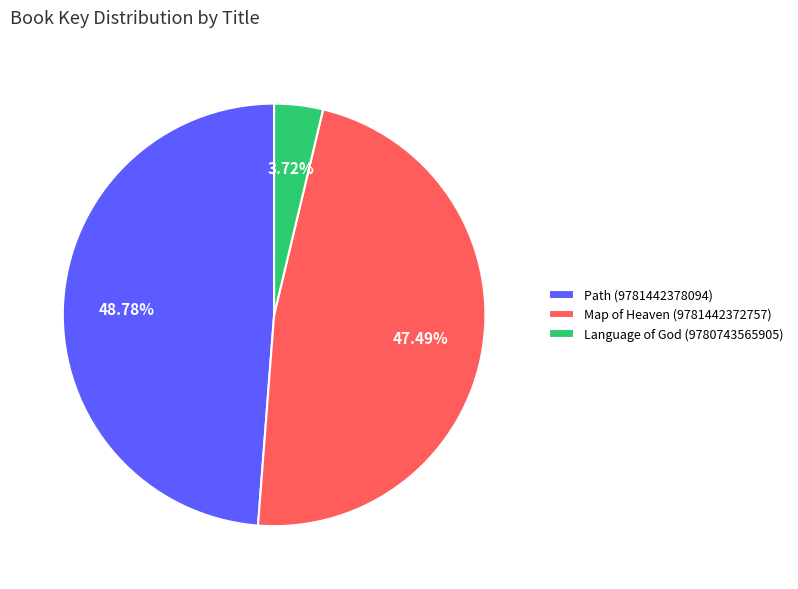

Do Language of God (9780743565905) and Map of Heaven (9781442372757) together represent more than half of the pie?

Yes